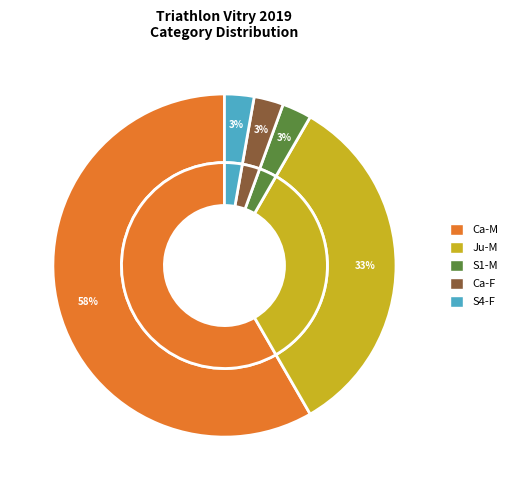

How many segments does this pie chart have?

5